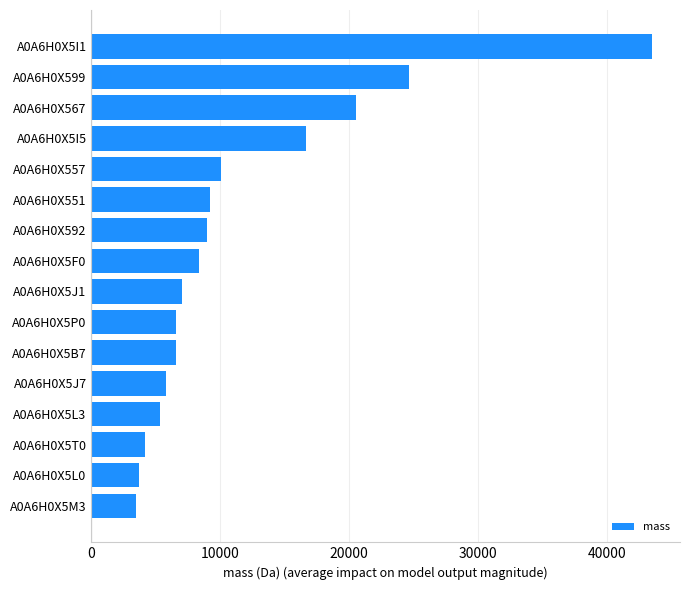

What is the average value?

11522.1